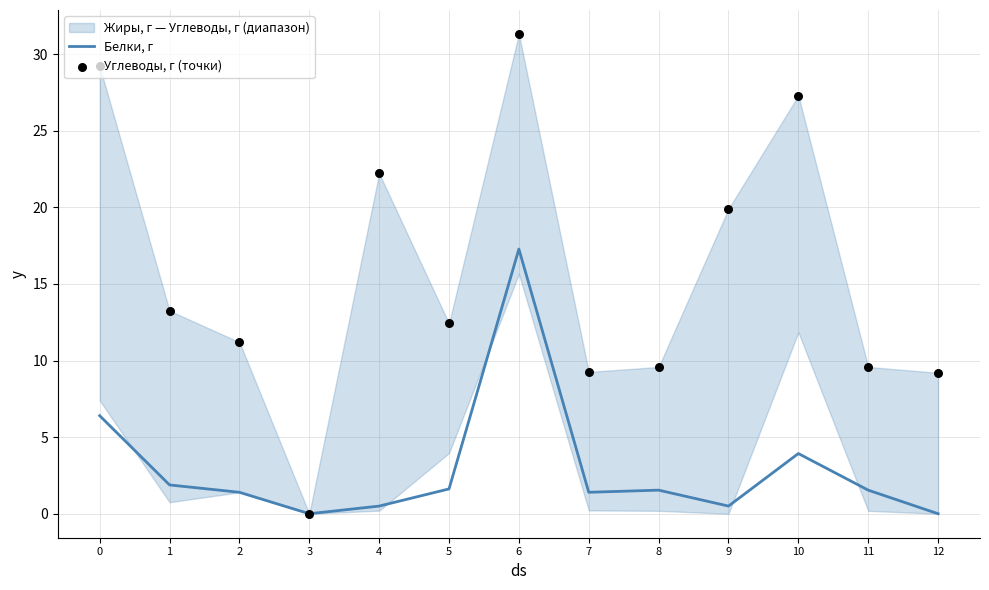

Which series contains the lowest Y value?

Белки, г